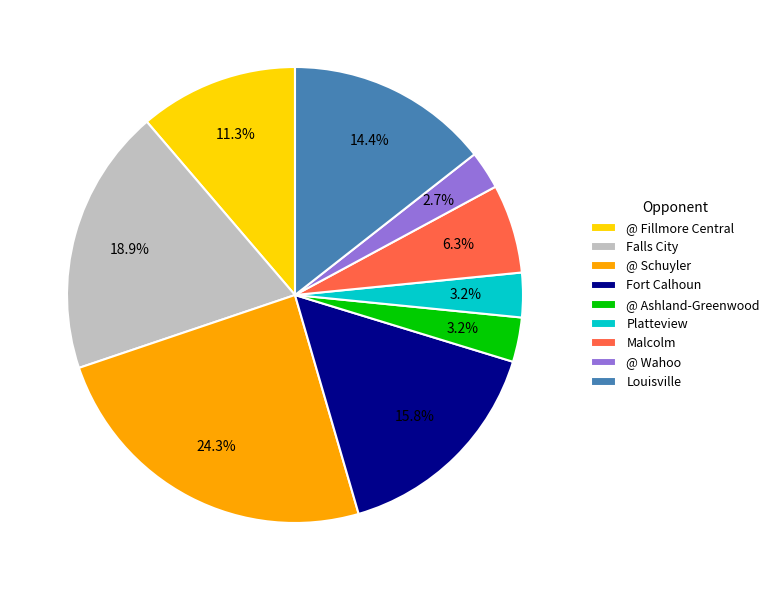

True or false: Fort Calhoun accounts for 16% of the total.

True